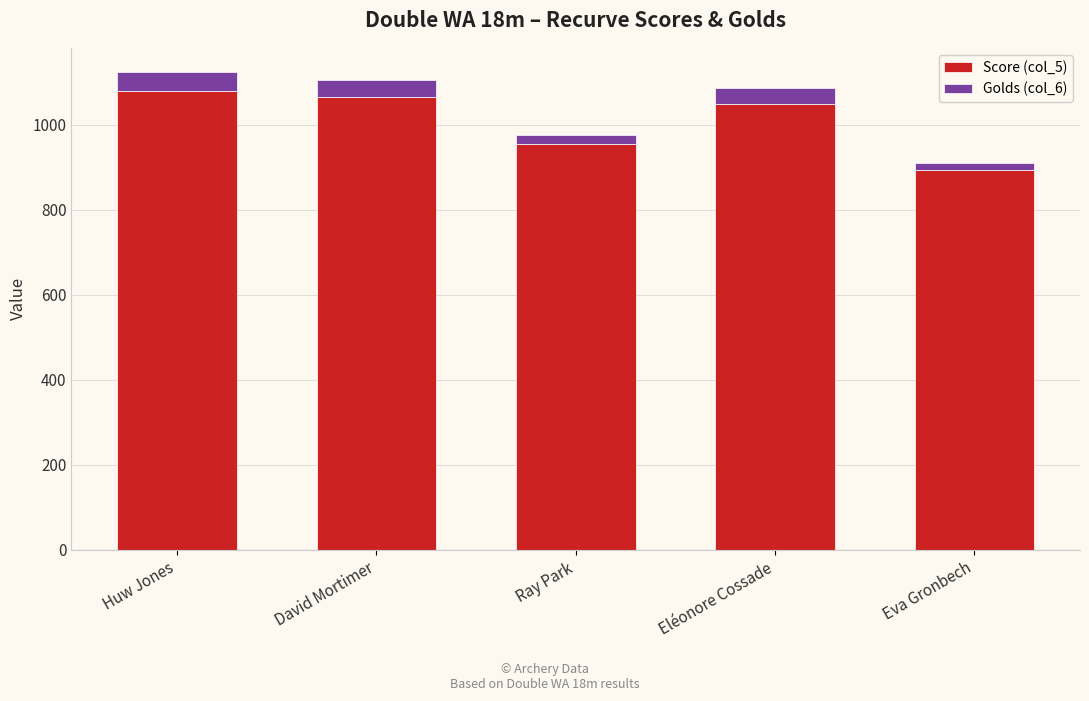

True or false: Score (col_5) has a value of 639 at Huw Jones.

False